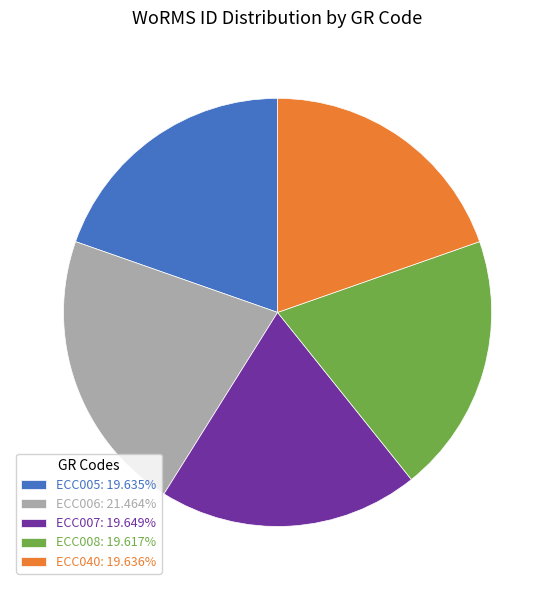

Do ECC040: 19.636% and ECC005: 19.635% together represent more than half of the pie?

No